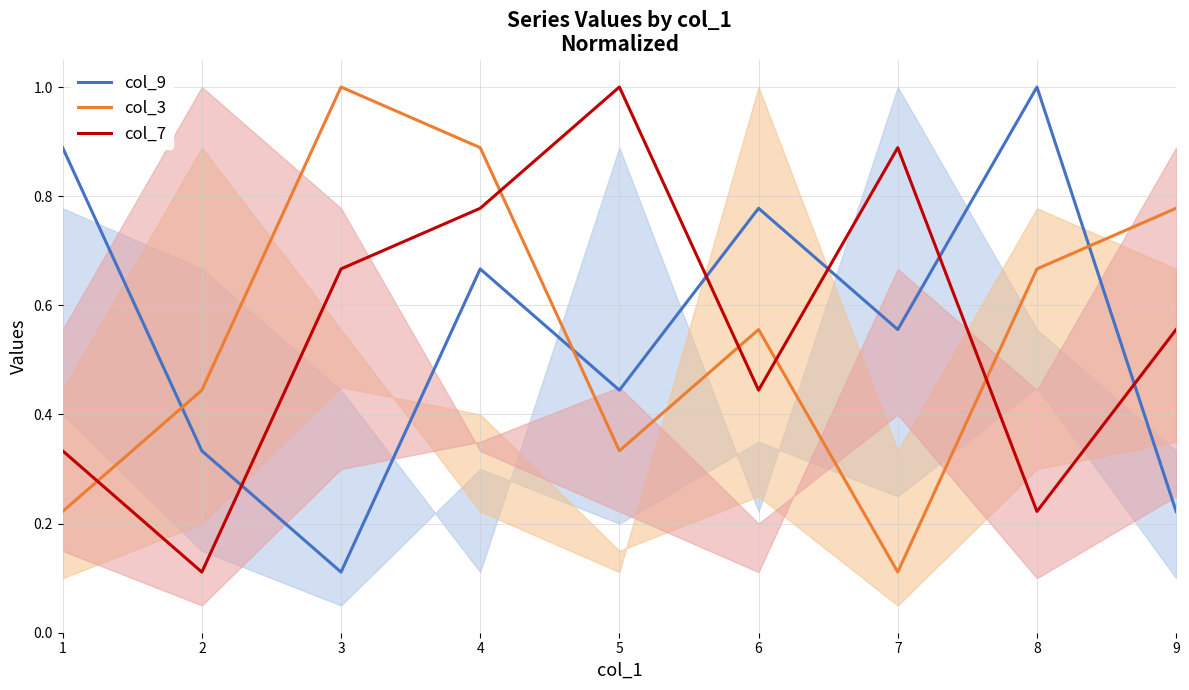

Which has a higher value, 5 or 9?

5